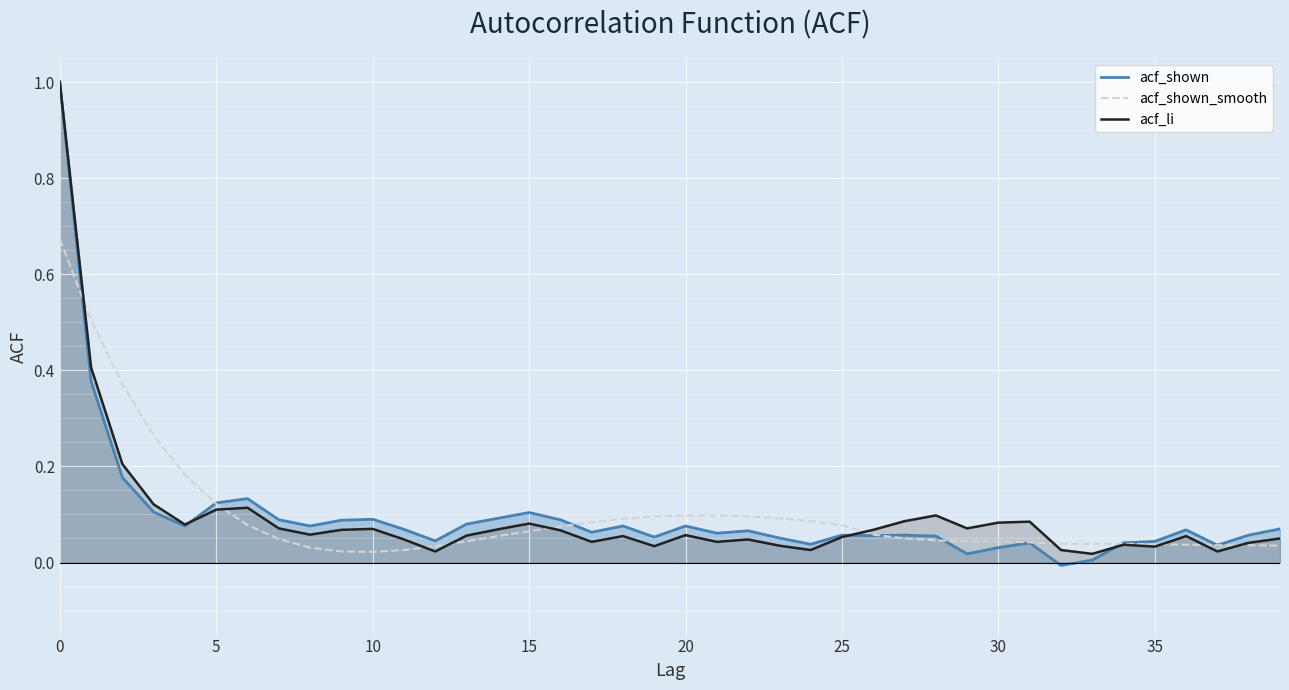

How many values in acf_shown are above zero?

39